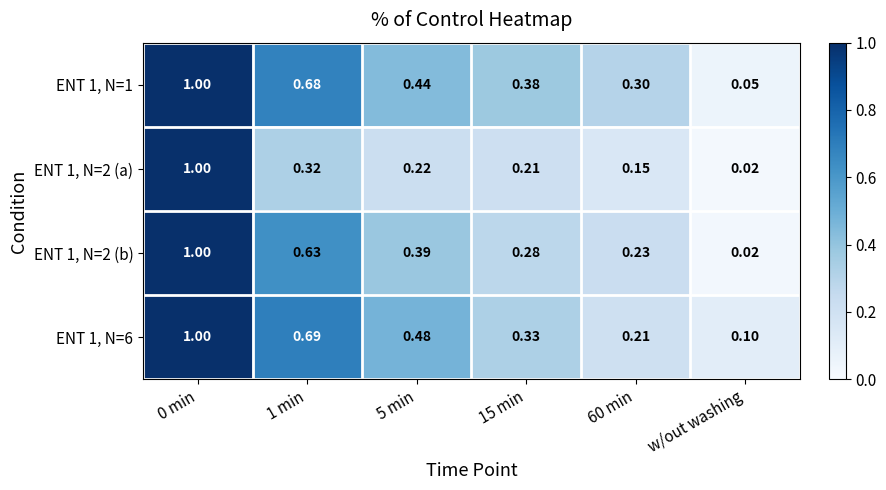

Which category has the lowest value in the ENT 1, N=1 series?

w/out washing